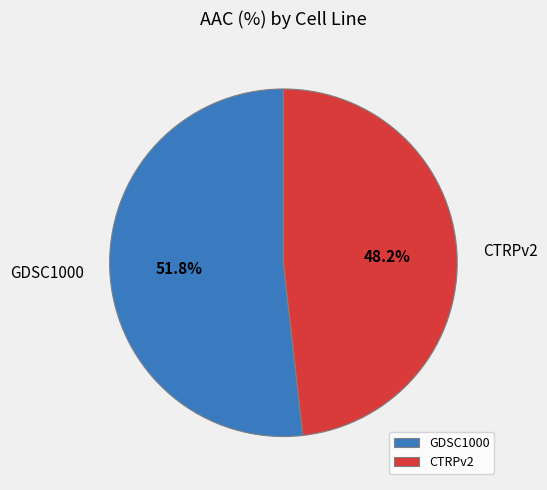

Is there any slice that represents more than half of the pie?

Yes